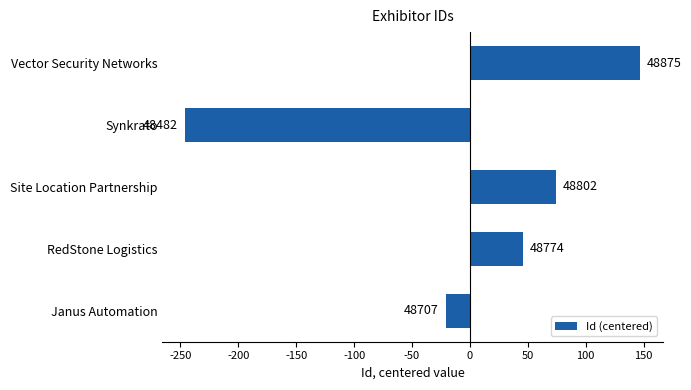

How many bars are there in total?

5